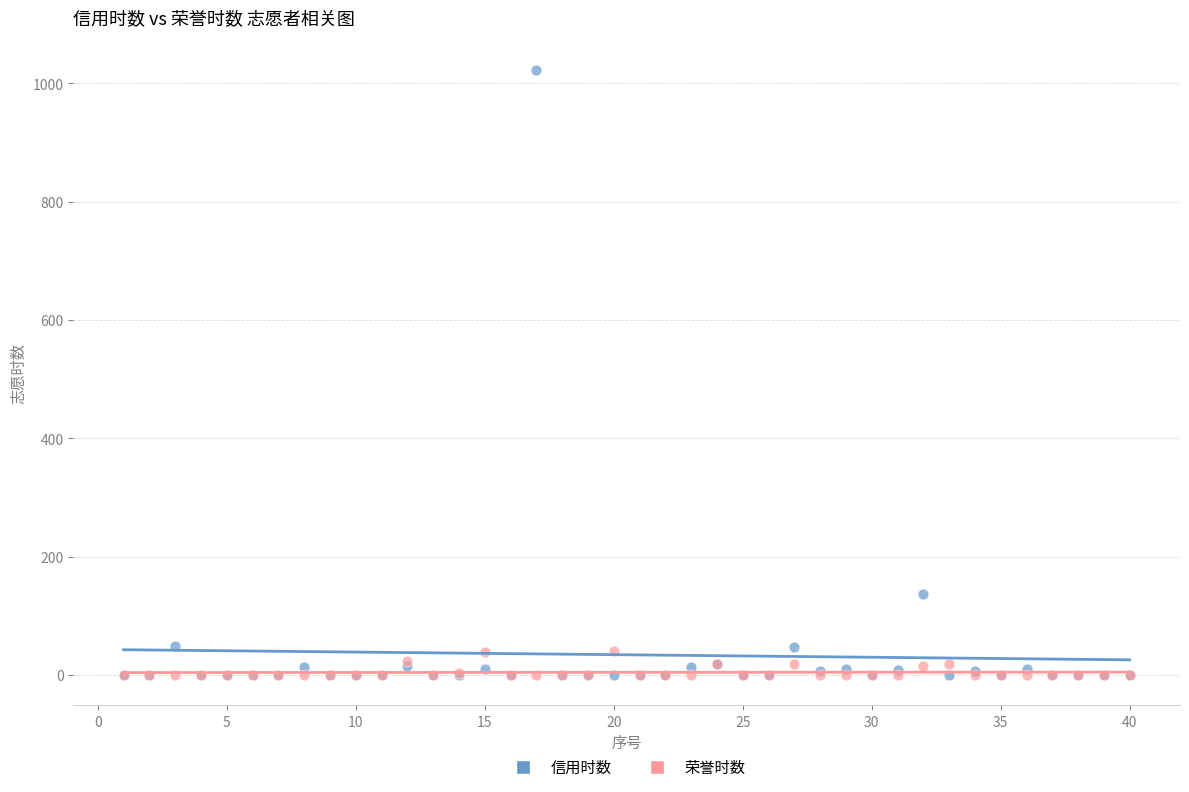

Which series contains the highest Y value?

信用时数